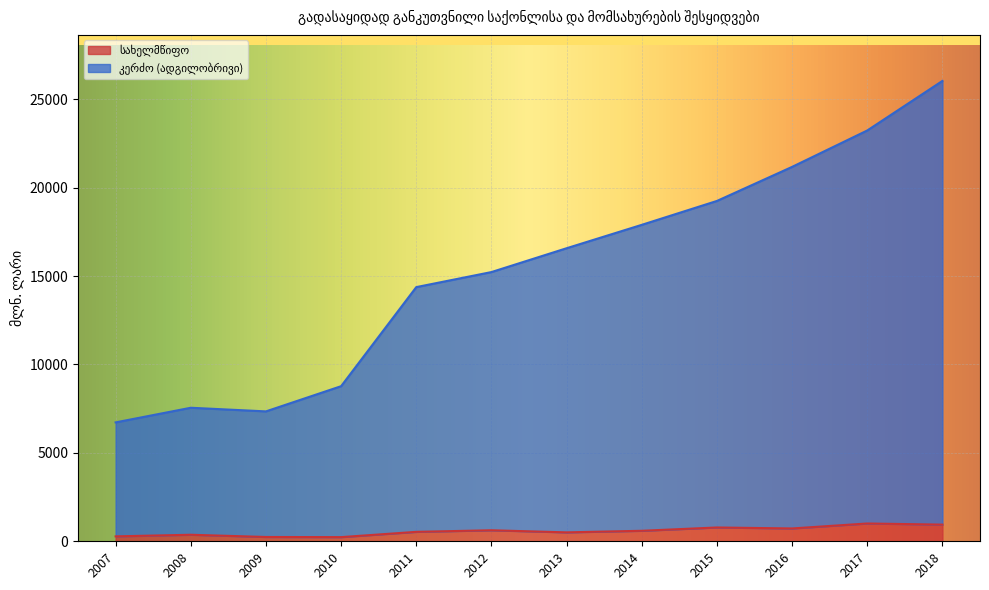

At which category does the chart reach its minimum across all series?

2010